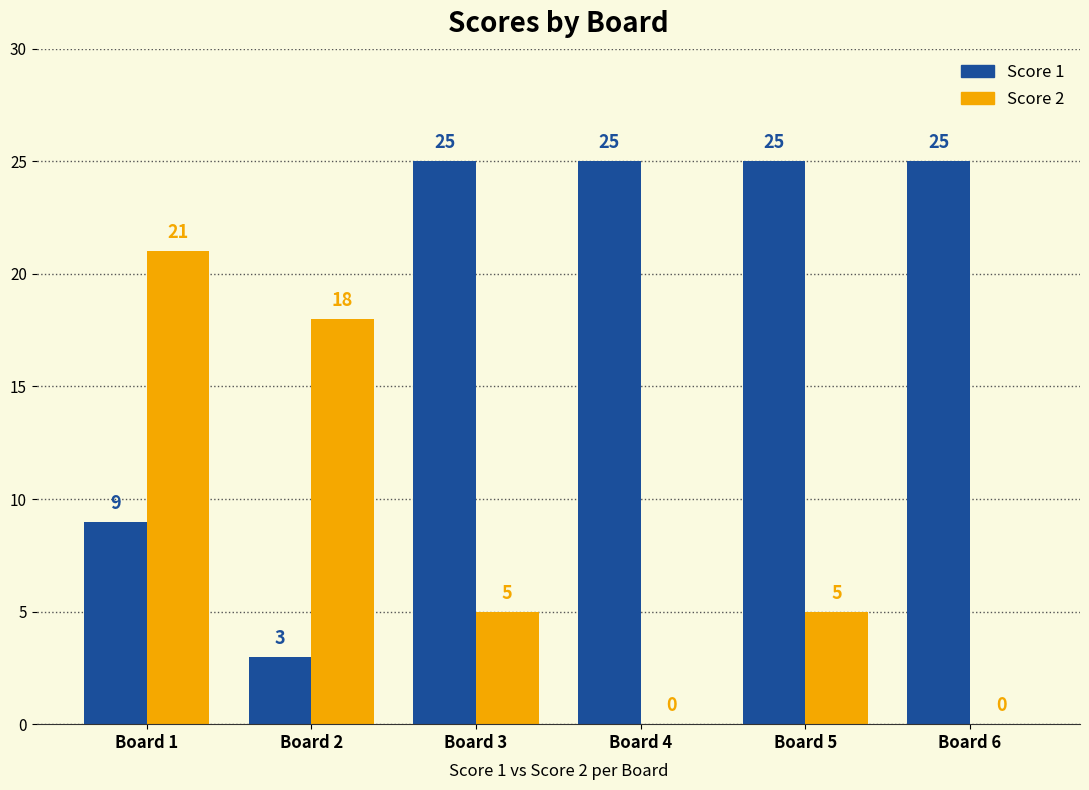

How many Score 1 values are between 9 and 25?

5